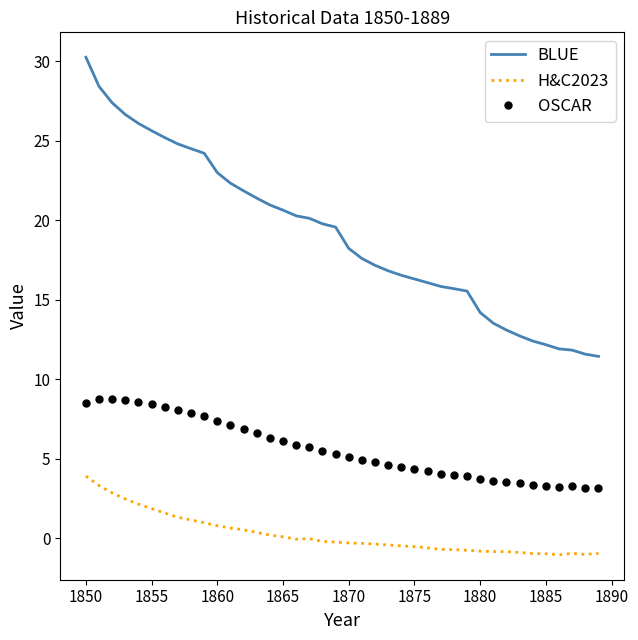

True or false: BLUE and H&C2023 cross at least once.

False